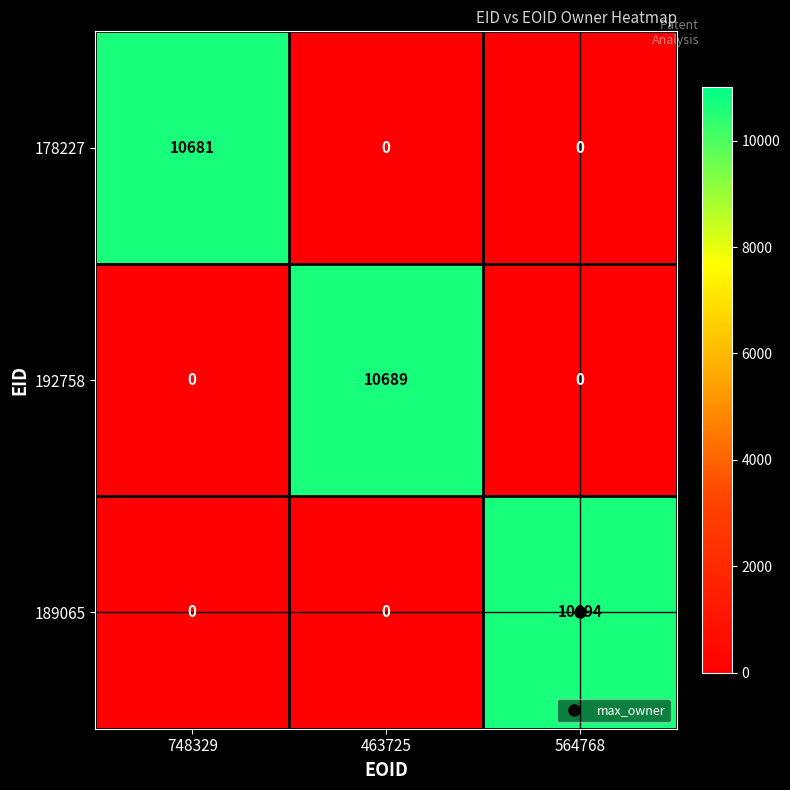

What is the total value across all series at 748329?

10681